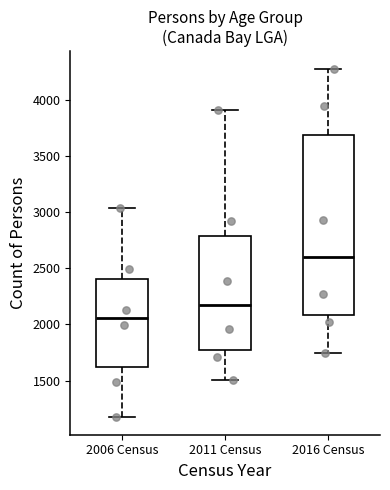

Reading left to right, transcribe this box plot: for each box, give where its median line is, the range the box spans, and where its two whiskers end, as read against the y-axis. The values are not printed on the chart, so give them approximately, as read against the axis.

2006 Census: median 2050, box 1600 to 2400, whiskers 1150 to 3050
2011 Census: median 2200, box 1800 to 2800, whiskers 1500 to 3900
2016 Census: median 2600, box 2100 to 3700, whiskers 1750 to 4300